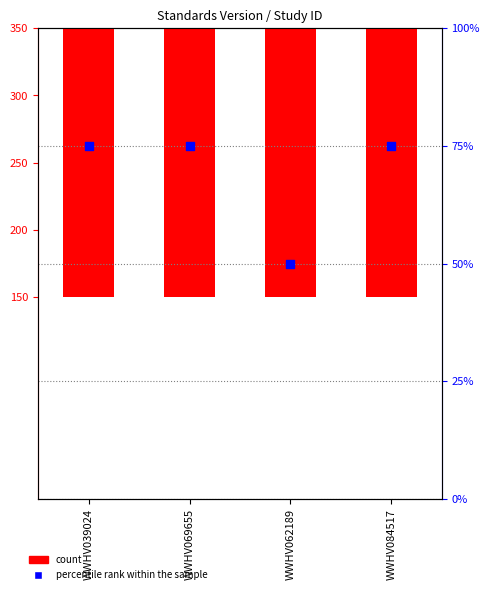

What is the total value across all series at WWHV039024?

275